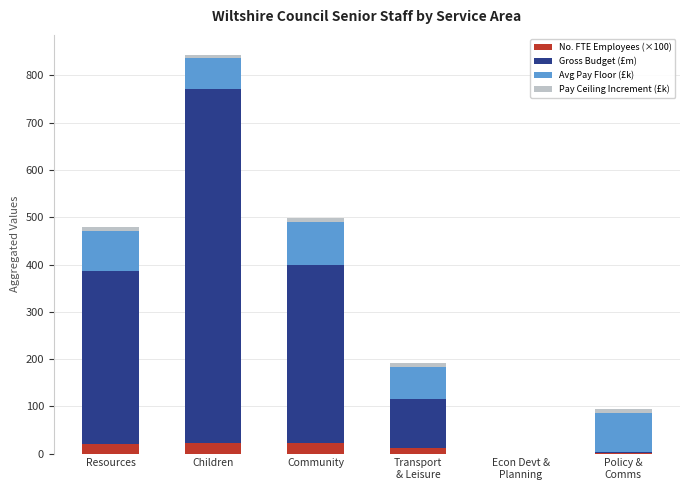

At which category is the sum across all series the highest?

Children